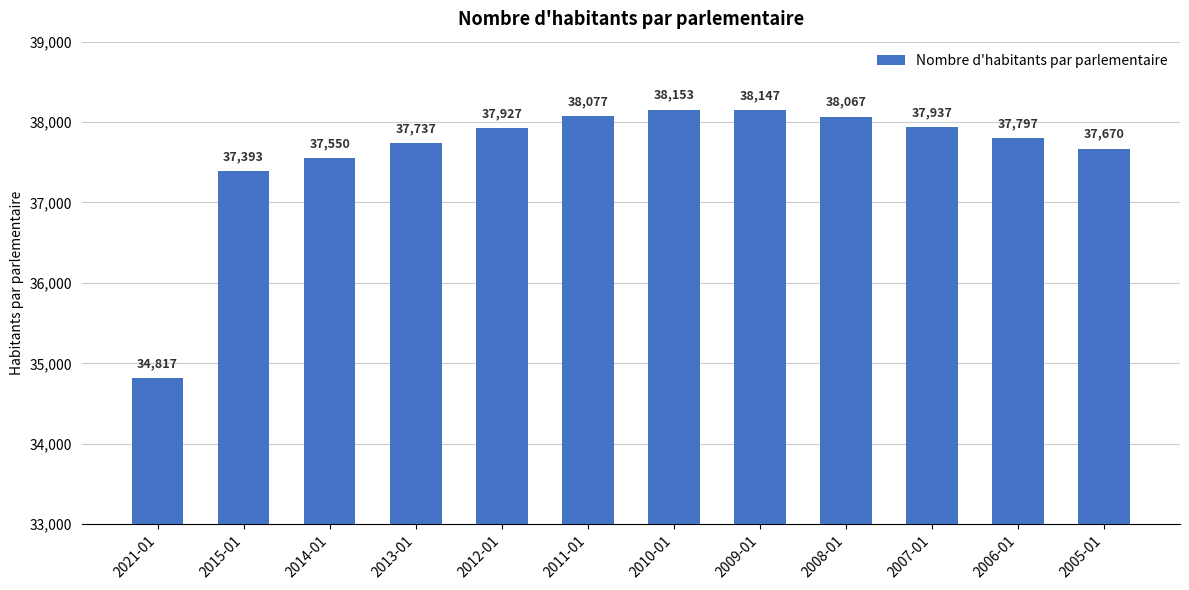

What is the ratio of the value at 2006-01 to the value at 2015-01?

1.0